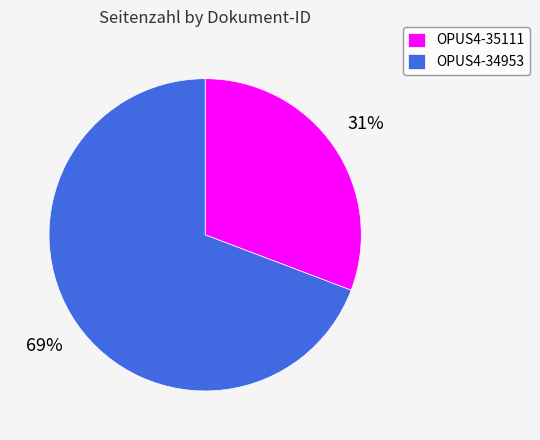

Is it true that OPUS4-34953 is 76% of the pie?

False